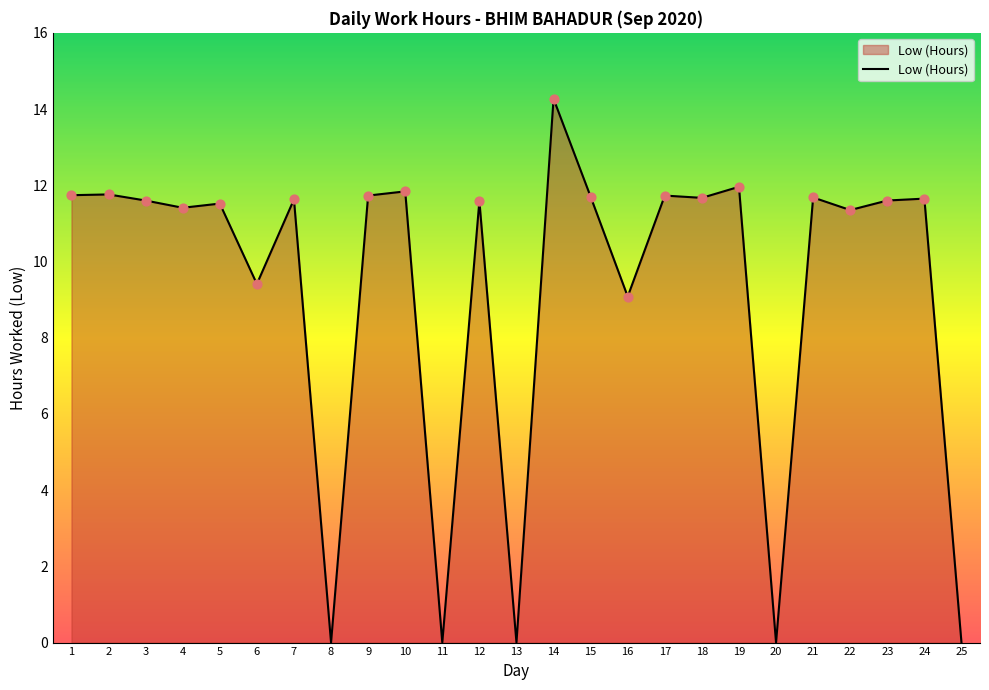

What is the ratio of the value at 7 to the value at 15?

1.0